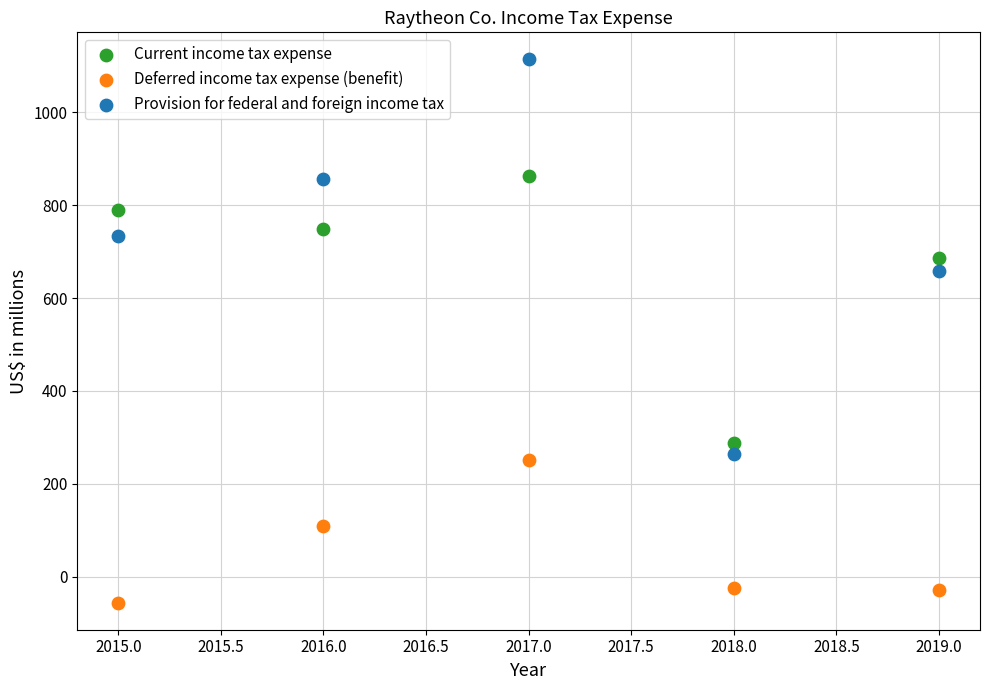

Across all series, what Y value is closest to 529?

658